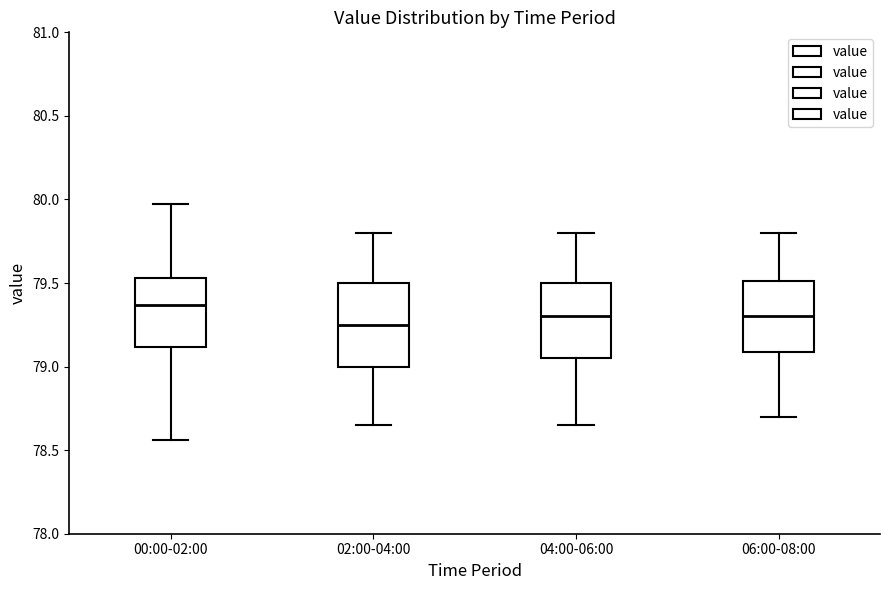

Reading left to right, read every box against the y-axis: the position of its median line, the range the box covers, and the ends of its whiskers. The values are not printed on the chart, so give them approximately, as read against the axis.

00:00-02:00: median 79.35, box 79.10 to 79.55, whiskers 78.55 to 79.95
02:00-04:00: median 79.25, box 79.00 to 79.50, whiskers 78.65 to 79.80
04:00-06:00: median 79.30, box 79.05 to 79.50, whiskers 78.65 to 79.80
06:00-08:00: median 79.30, box 79.10 to 79.50, whiskers 78.70 to 79.80